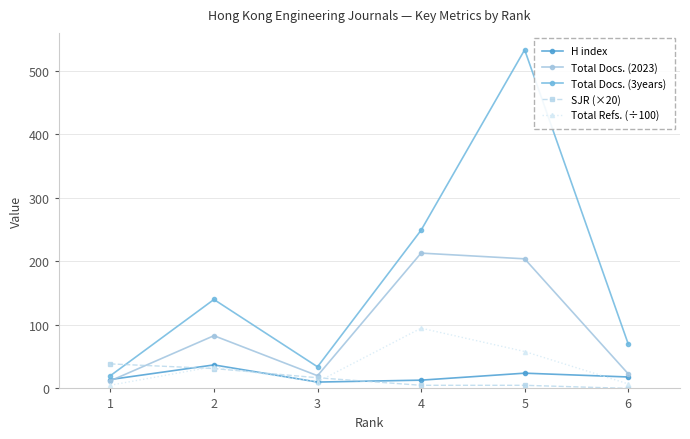

The value of Total Docs. (2023) at 4 is 213.0. True or false?

True